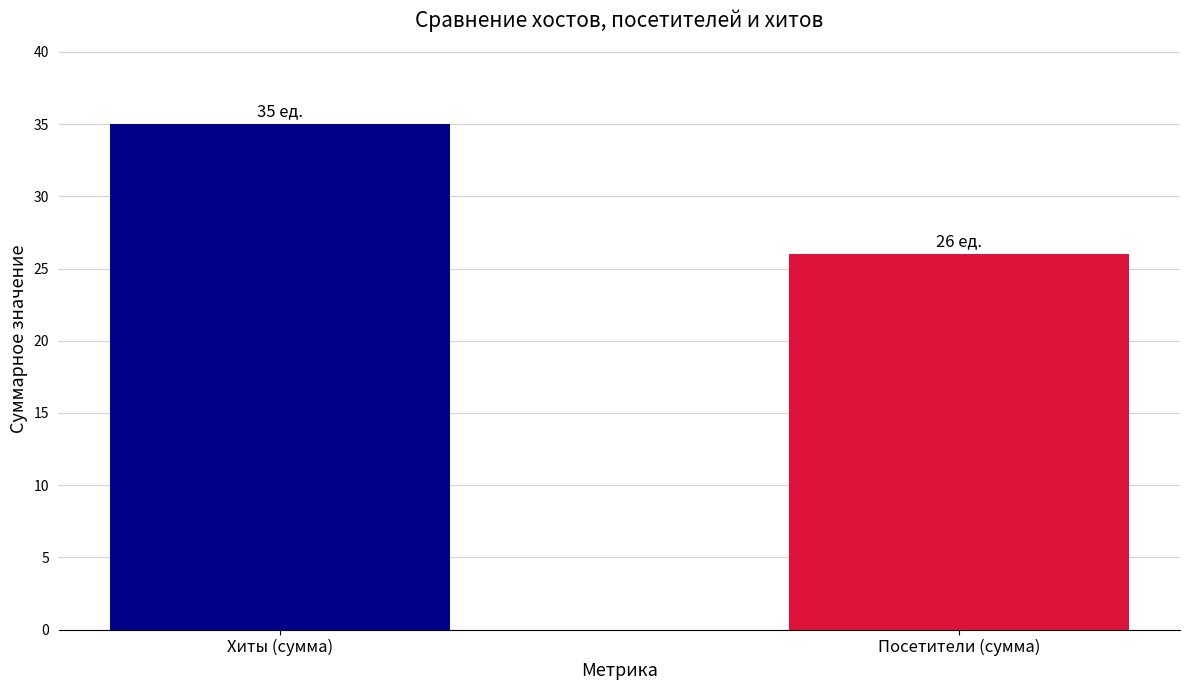

What is the minimum value shown in the chart?

26